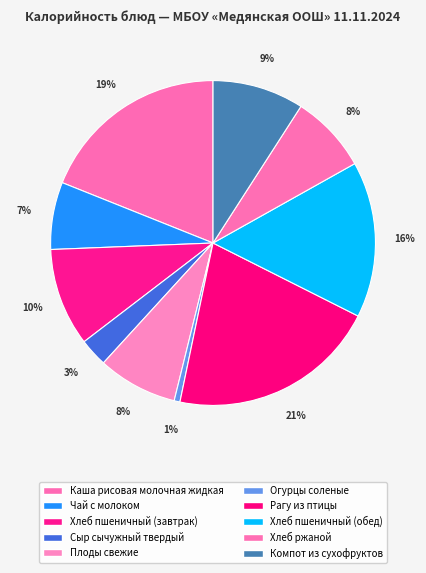

Is there a majority slice in this chart?

No